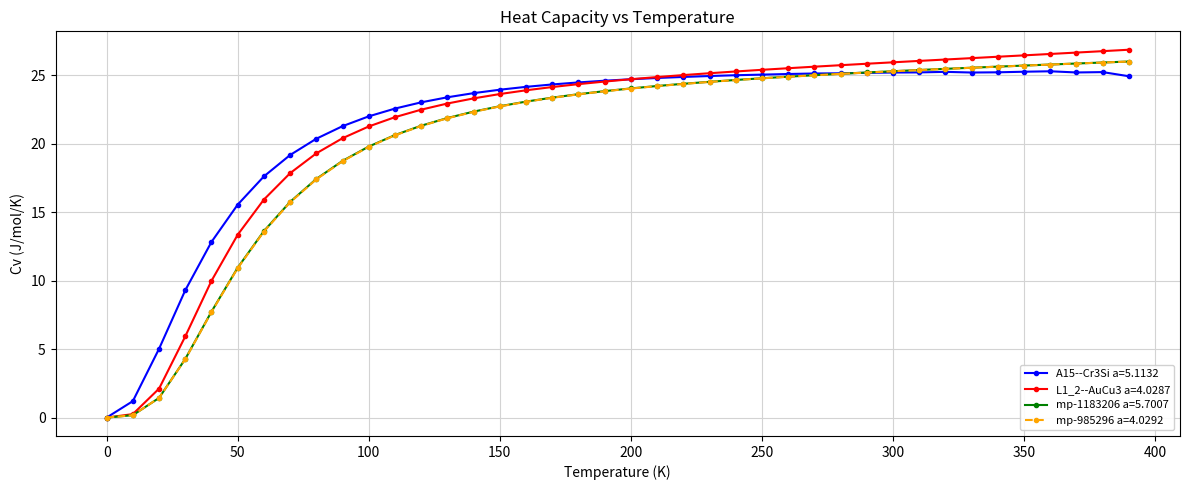

What is the value of the L1_2--AuCu3 a=4.0287 point at the 3rd from the left?

2.1